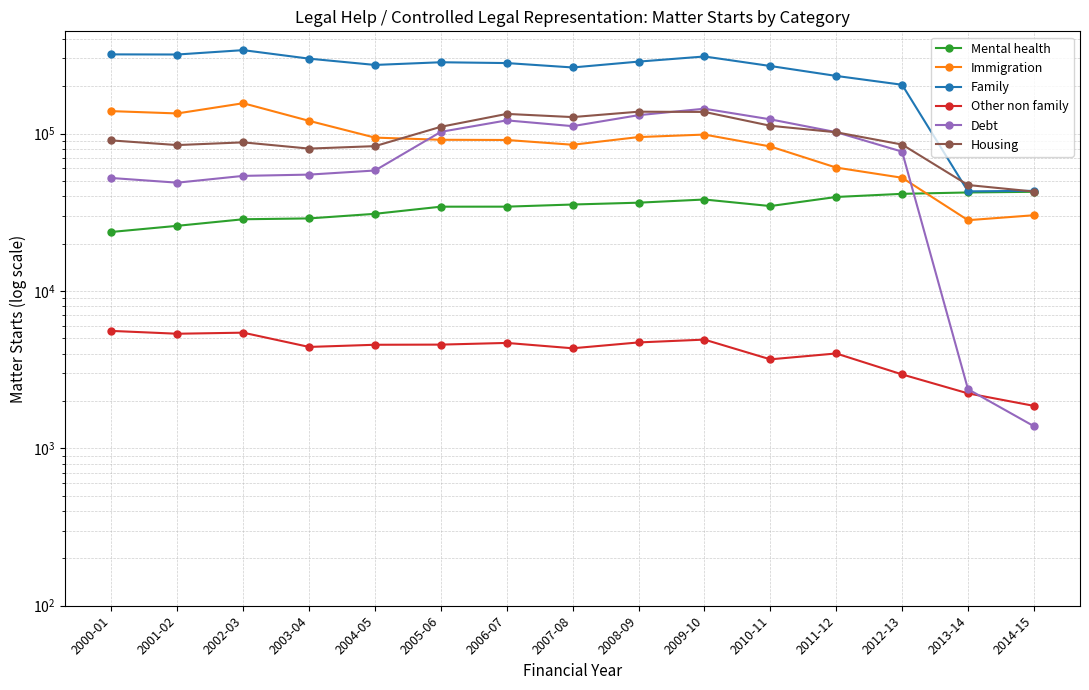

Which series ends up on top after the final intersection of Housing and Immigration?

Housing